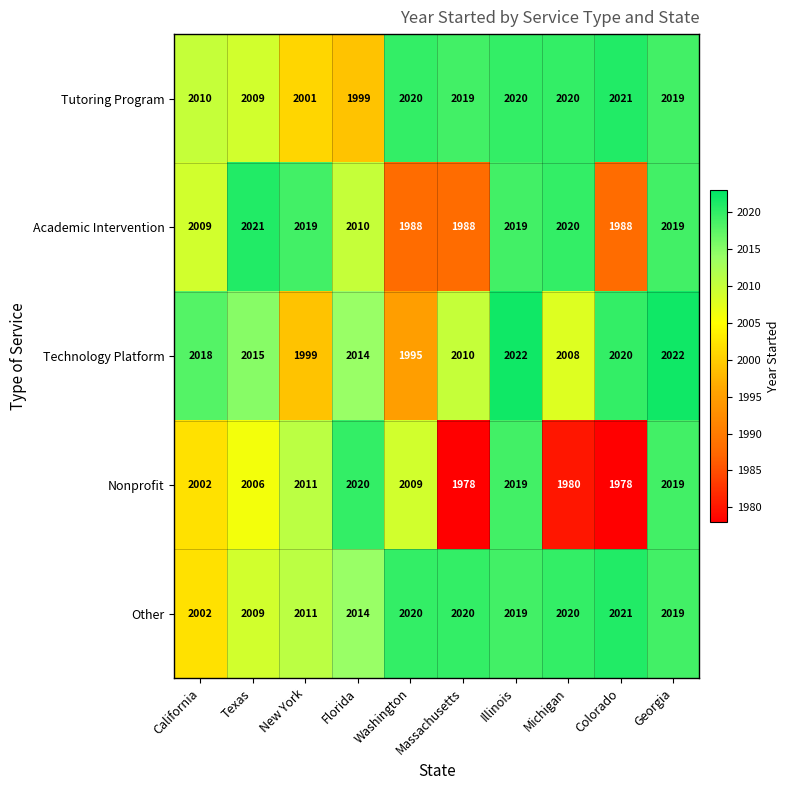

How many series are shown in this chart?

5